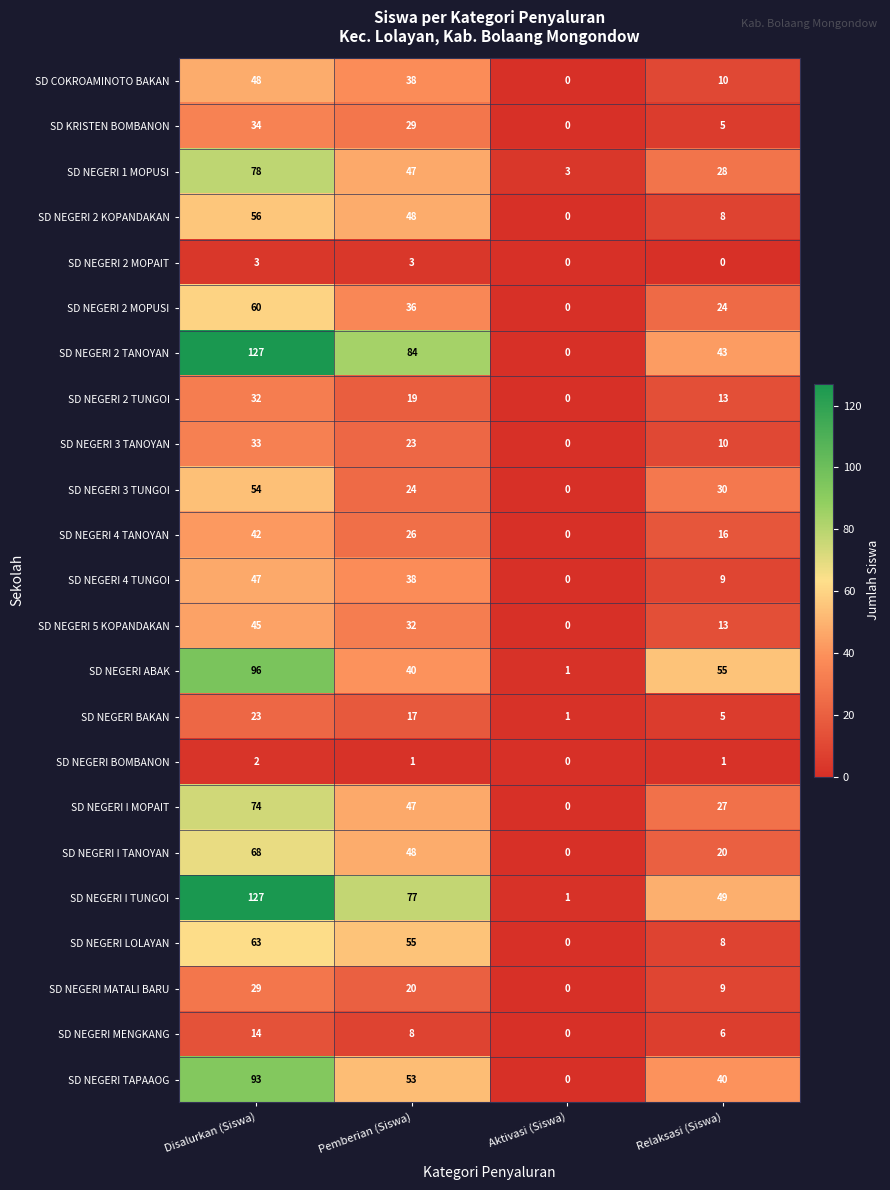

Read the SD NEGERI 2 KOPANDAKAN value at Disalurkan (Siswa).

56